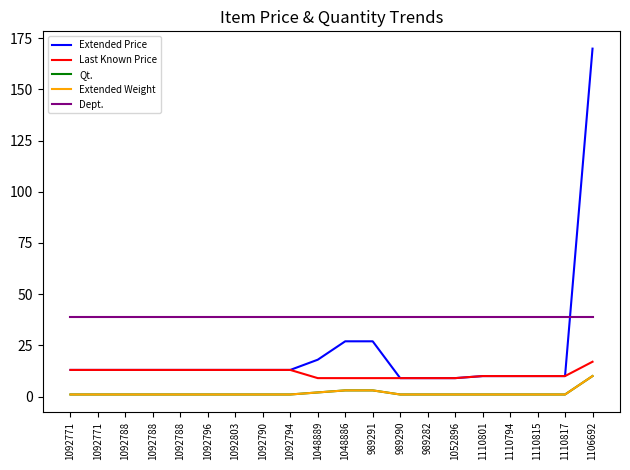

Does the chart have visible grid lines?

No